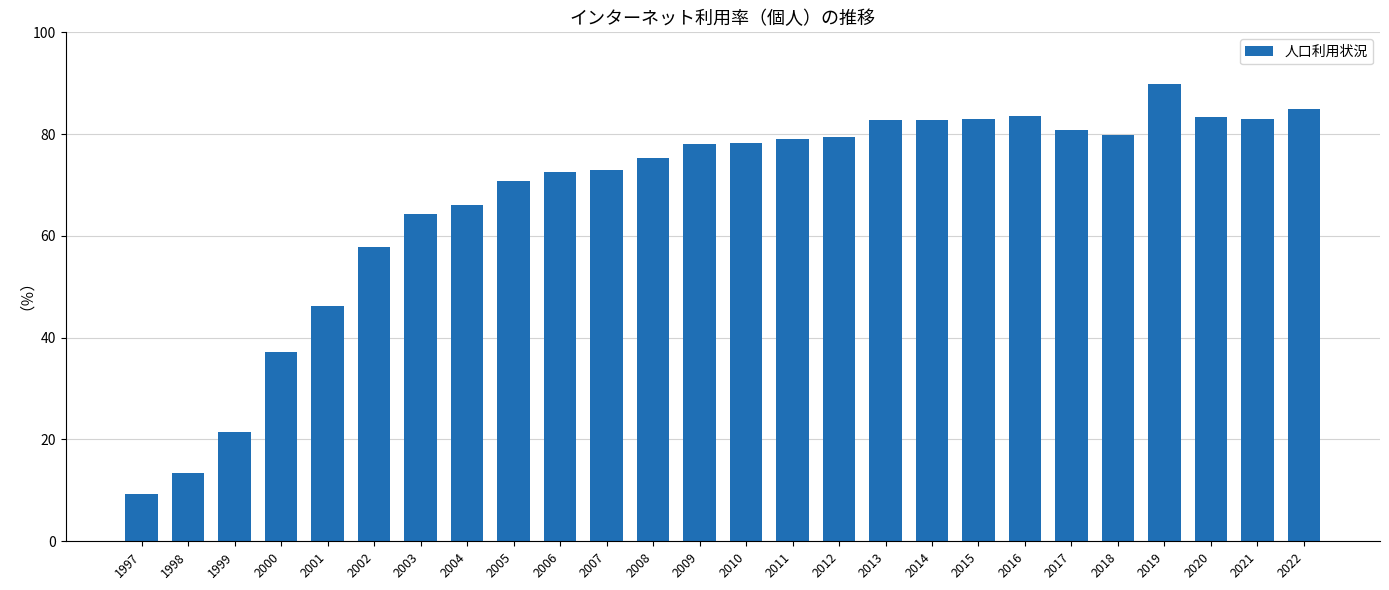

At which label is the value closest to 49?

2001